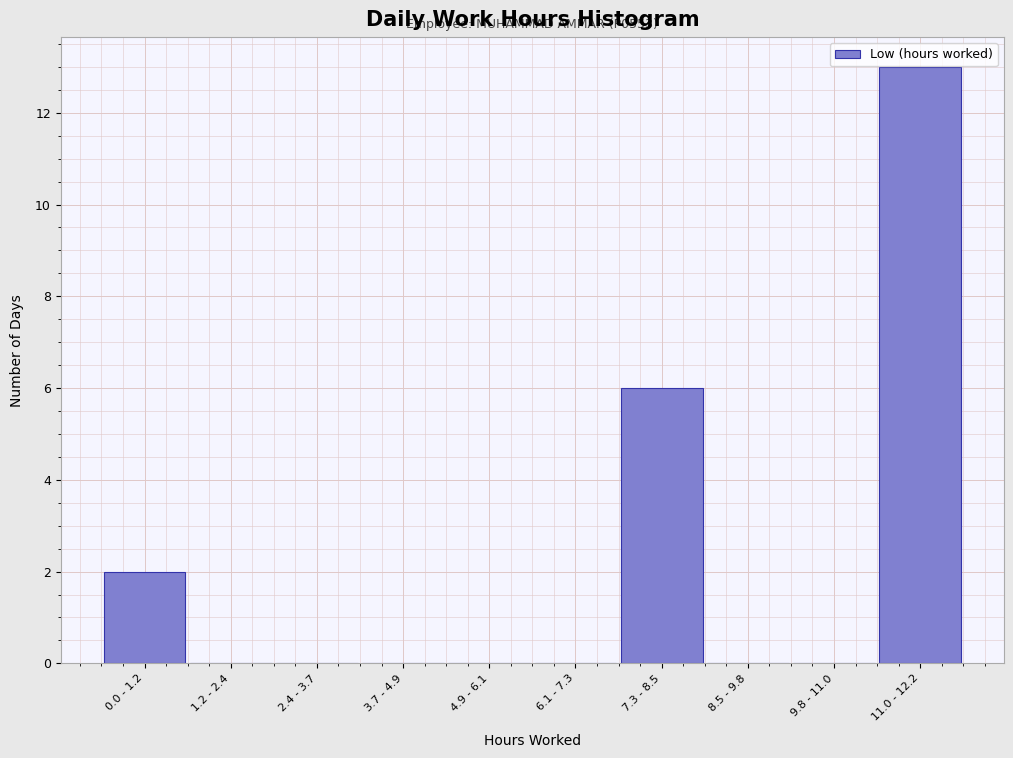

Reading left to right, what are all the values shown in this chart?

0.0 - 1.2=2	1.2 - 2.4=0	2.4 - 3.7=0	3.7 - 4.9=0	4.9 - 6.1=0	6.1 - 7.3=0	7.3 - 8.5=6	8.5 - 9.8=0	9.8 - 11.0=0	11.0 - 12.2=13